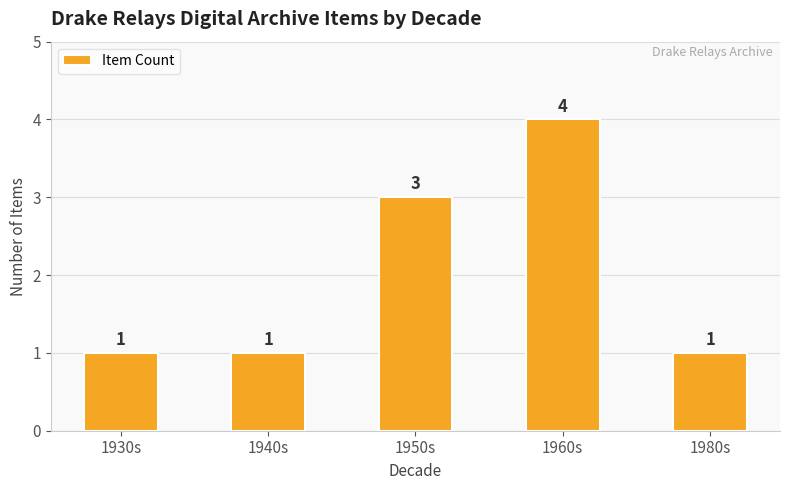

What is the minimum value shown in the chart?

1